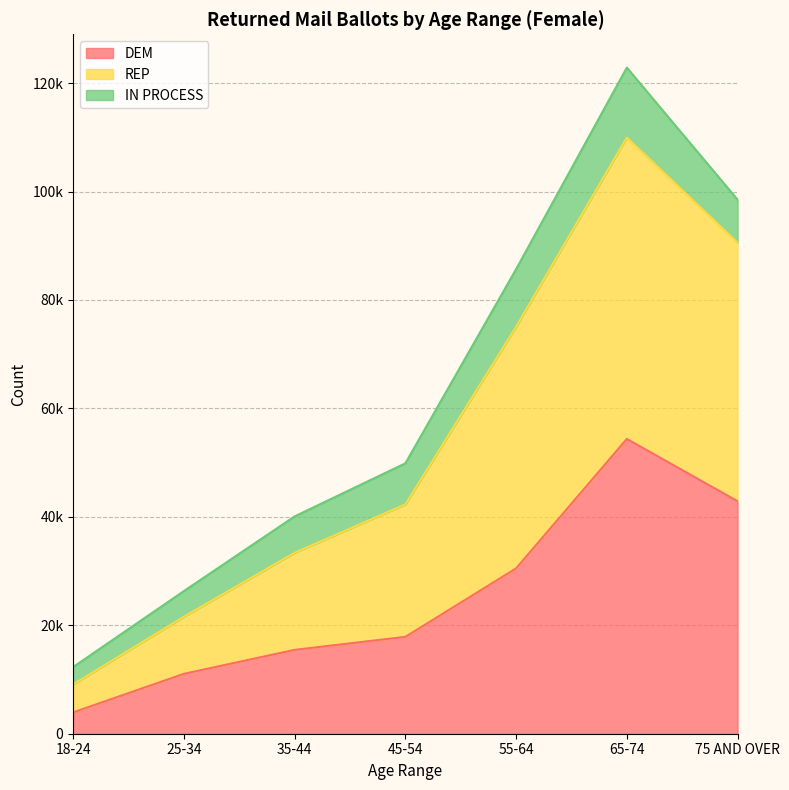

Rank the categories by REP value from highest to lowest.

65-74, 75 AND OVER, 55-64, 45-54, 35-44, 25-34, 18-24